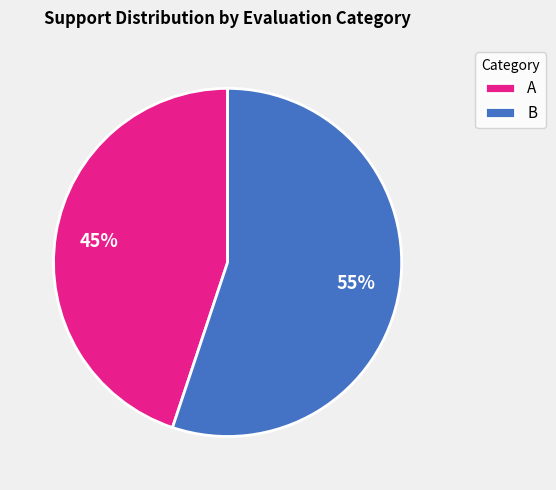

The A slice represents 40% of the pie. True or false?

False